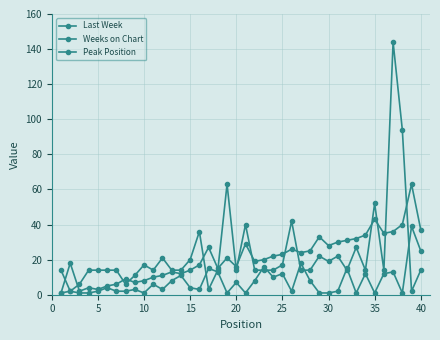

How many series are shown in this chart?

3